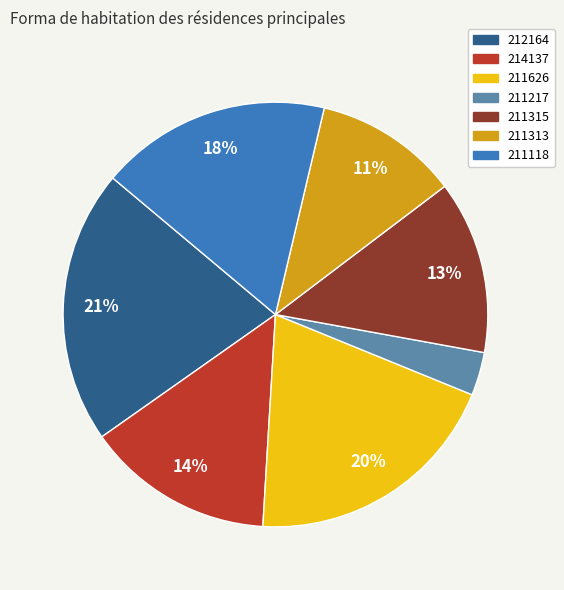

What is the largest slice in the pie chart?

212164